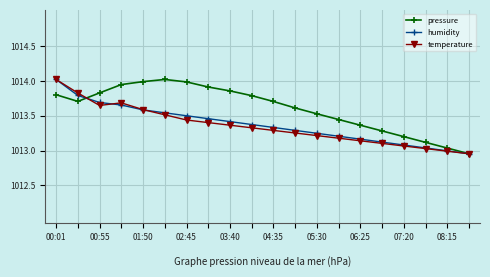

Which series has the largest total across all categories?

pressure